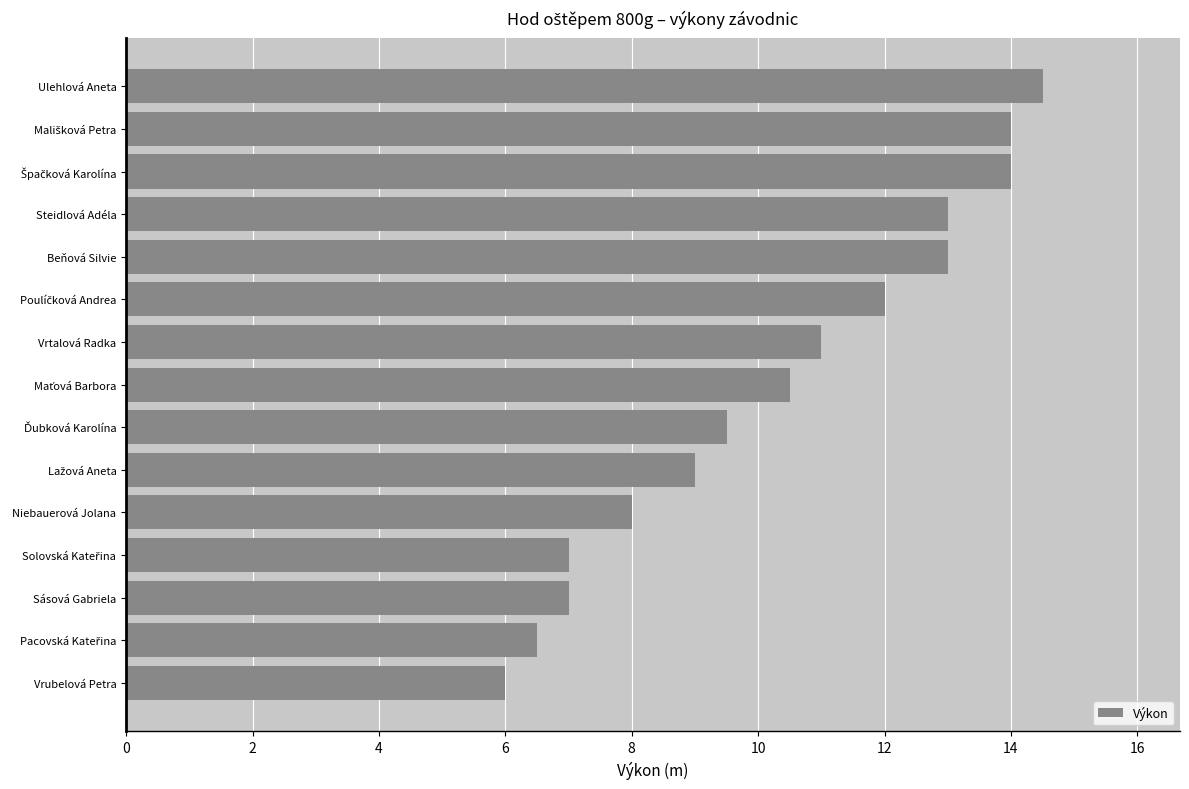

Which label corresponds to the largest value in the chart?

Ulehlová Aneta